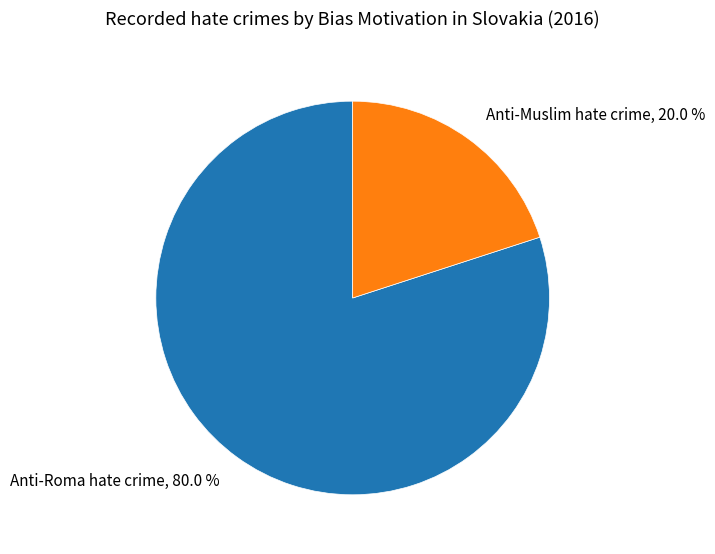

Which category has the biggest portion of the pie?

Anti-Roma hate crime